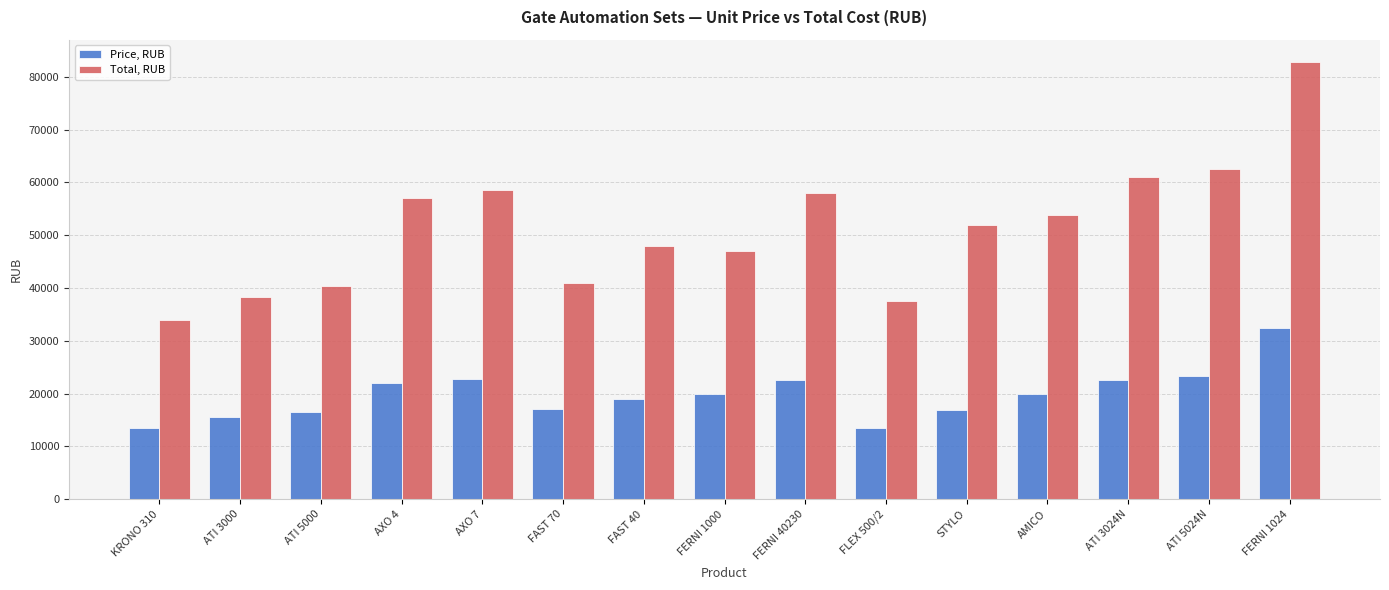

What is the value of the Total, RUB bar at the 14th from the left?

62500